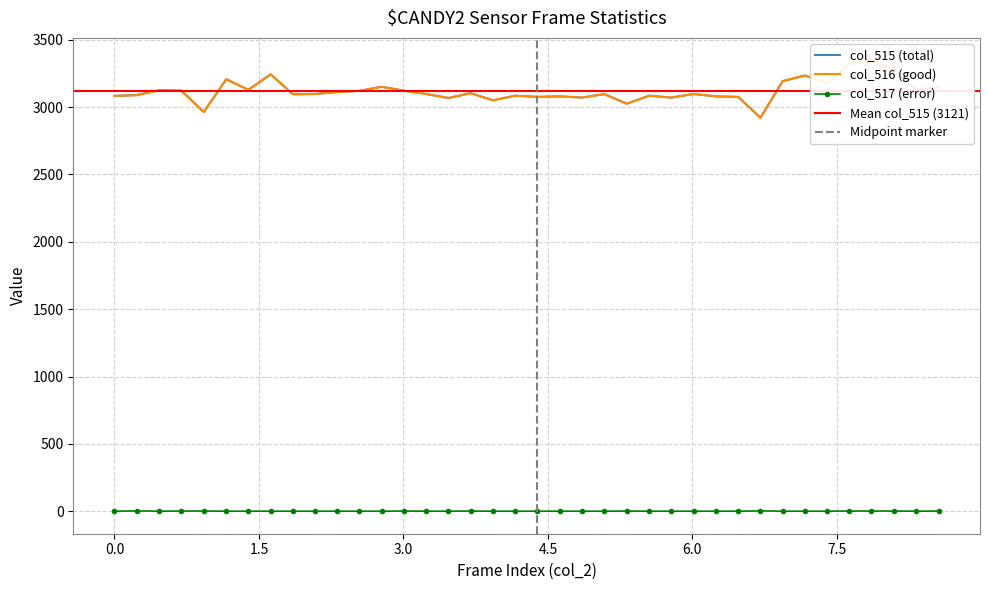

Reading right to left, what are all the values shown in this chart?

col_515: 3149	3128	3277	3347	3320	3178	3235	3193	2922	3076	3080	3098	3071	3085	3026	3097	3071	3080	3076	3085	3051	3104	3068	3098	3123	3151	3121	3112	3098	3096	3244	3129	3207	2964	3123	3126	3090	3084
col_516: 3148	3128	3276	3346	3319	3178	3235	3193	2920	3076	3080	3098	3071	3085	3025	3097	3071	3080	3076	3085	3051	3103	3068	3098	3122	3151	3121	3112	3098	3096	3244	3129	3207	2963	3122	3126	3088	3084
col_517: 1	0	1	1	1	0	0	0	2	0	0	0	0	0	1	0	0	0	0	0	0	1	0	0	1	0	0	0	0	0	0	0	0	1	1	0	2	0